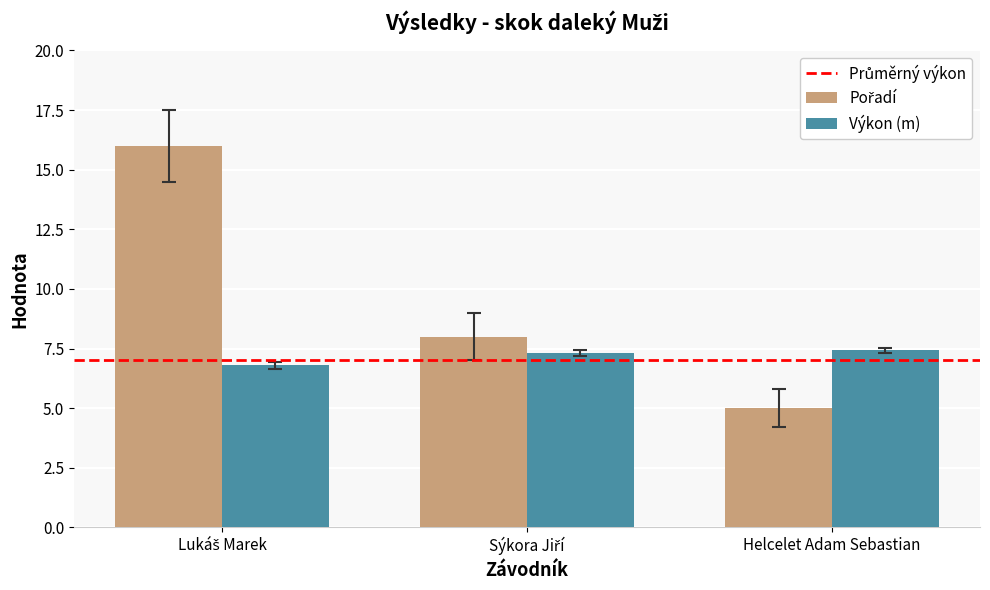

What is the difference between the highest and lowest values at Helcelet Adam Sebastian?

2.4